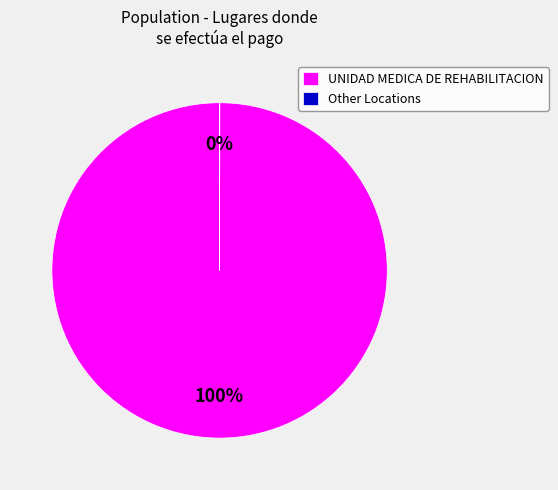

The UNIDAD MEDICA DE REHABILITACION slice represents 86% of the pie. True or false?

False